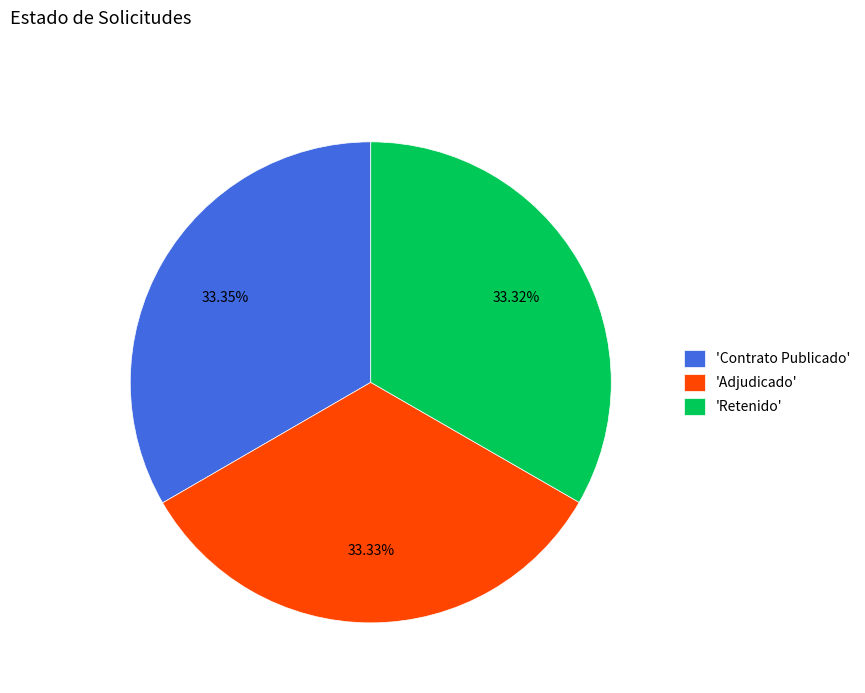

Combined, do 'Adjudicado' and 'Contrato Publicado' account for over 50%?

Yes